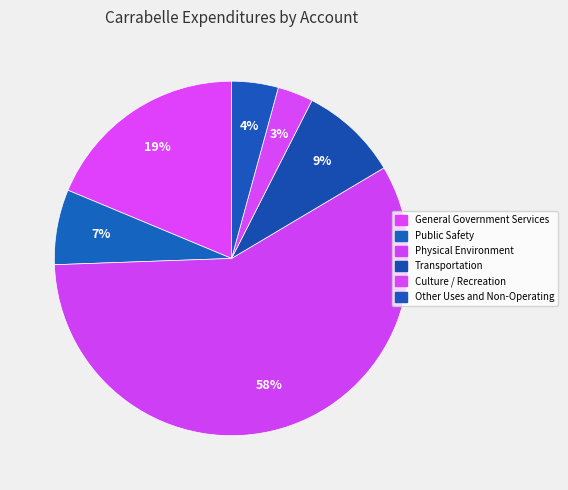

True or false: Other Uses and Non-Operating accounts for 4% of the total.

True